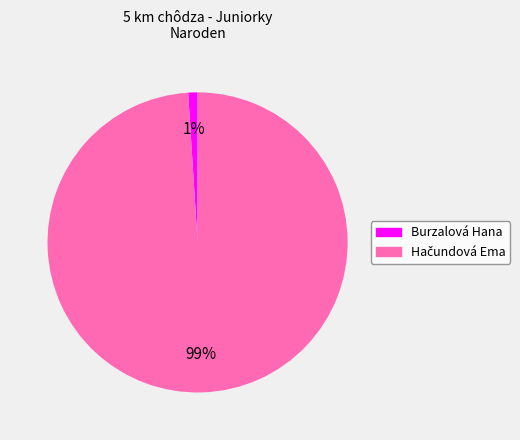

How many segments does this pie chart have?

2